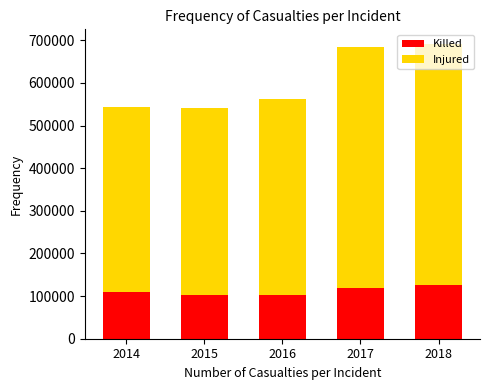

What is the sum of the Killed values at 2018 and 2017?

244886.5